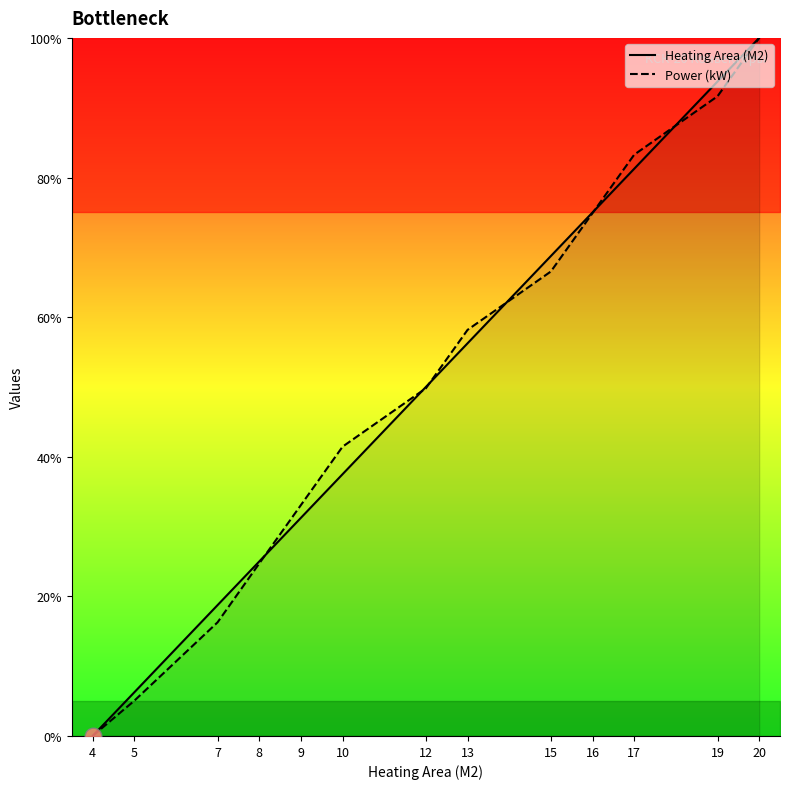

What is the maximum value for Power (kW)?

100.0